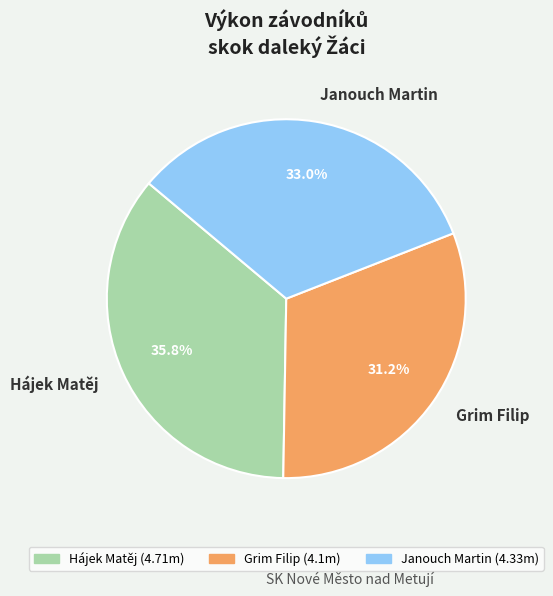

To the nearest percent, what is the average slice percentage?

33%